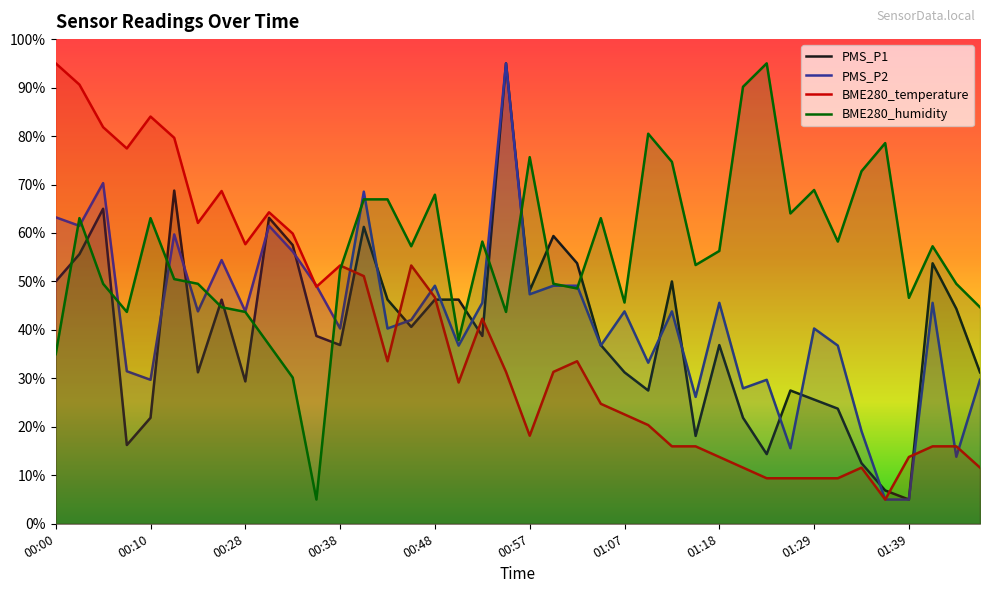

At which category is the sum across all series the highest?

00:03